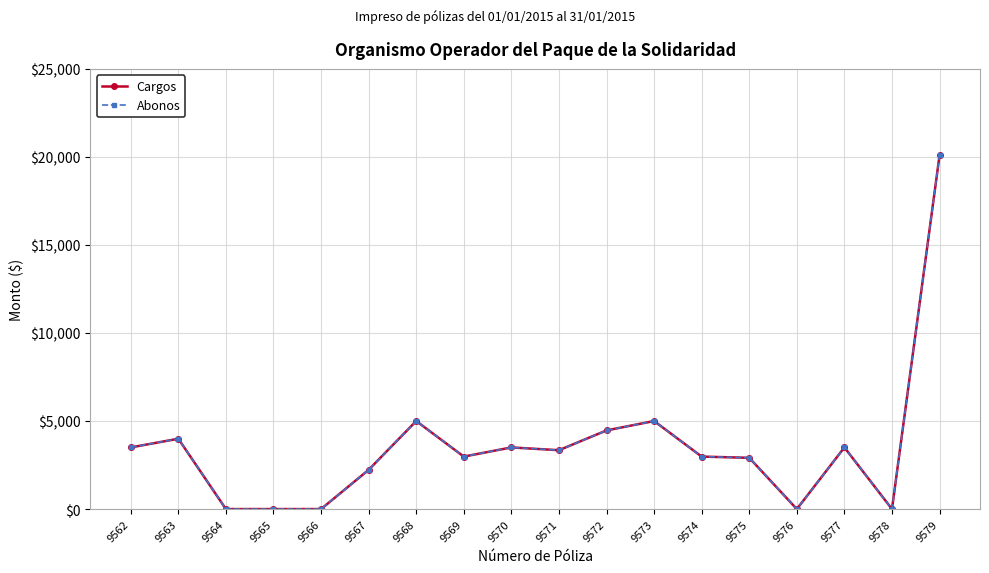

Is this an area chart (filled region under the line)?

No